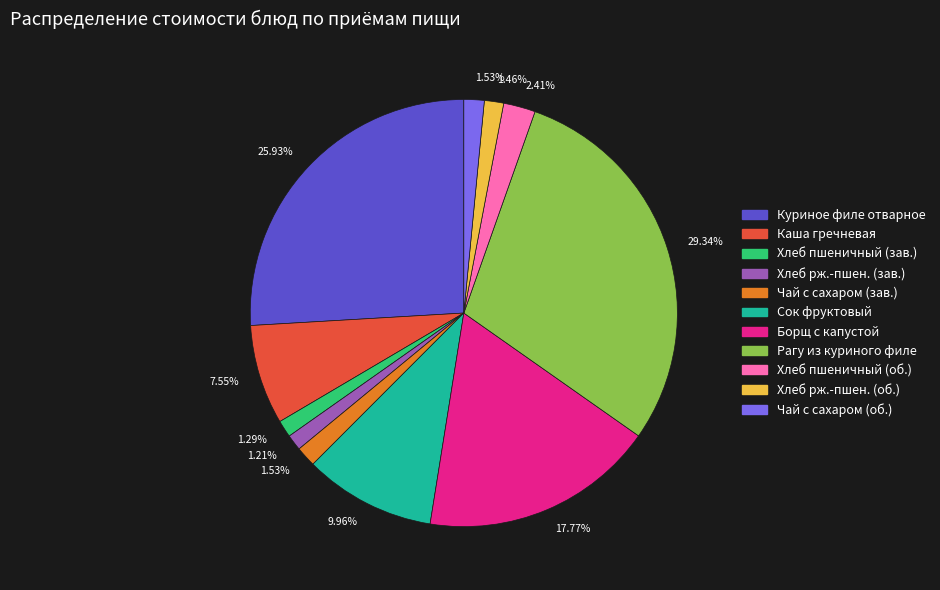

Does any single category account for the majority?

No